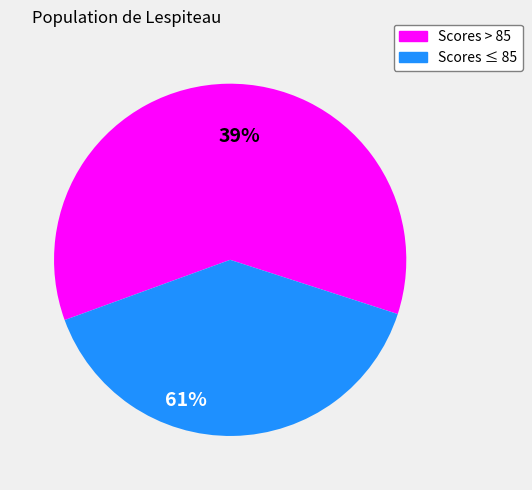

Rank the categories by value from highest to lowest.

Scores > 85, Scores ≤ 85